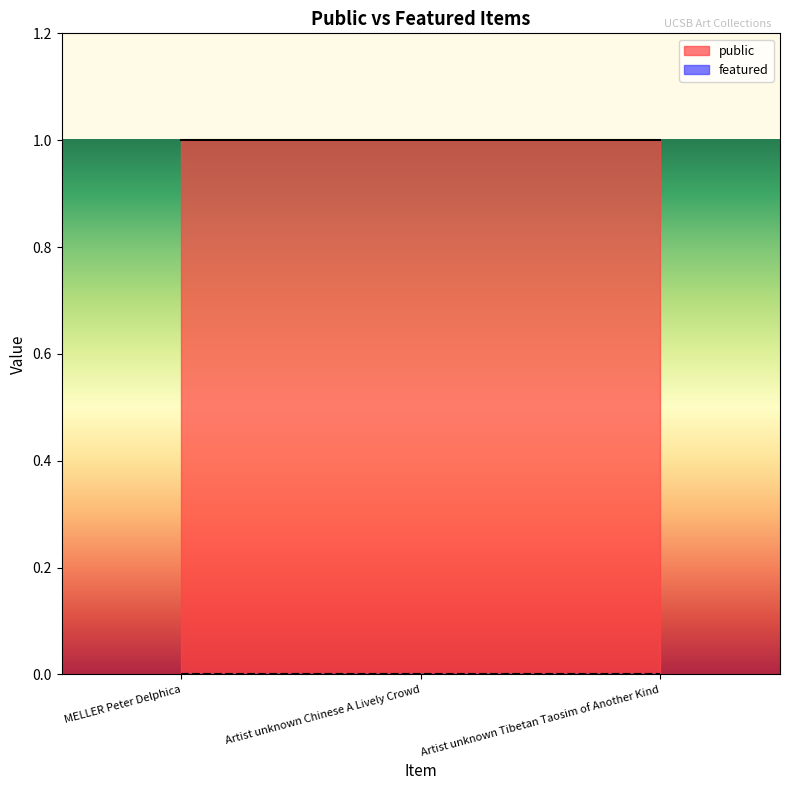

Reading right to left, list all the values displayed in this chart.

public: Artist unknown Tibetan Taosim of Another Kind=1	Artist unknown Chinese A Lively Crowd=1	MELLER Peter Delphica=1
featured: Artist unknown Tibetan Taosim of Another Kind=0	Artist unknown Chinese A Lively Crowd=0	MELLER Peter Delphica=0